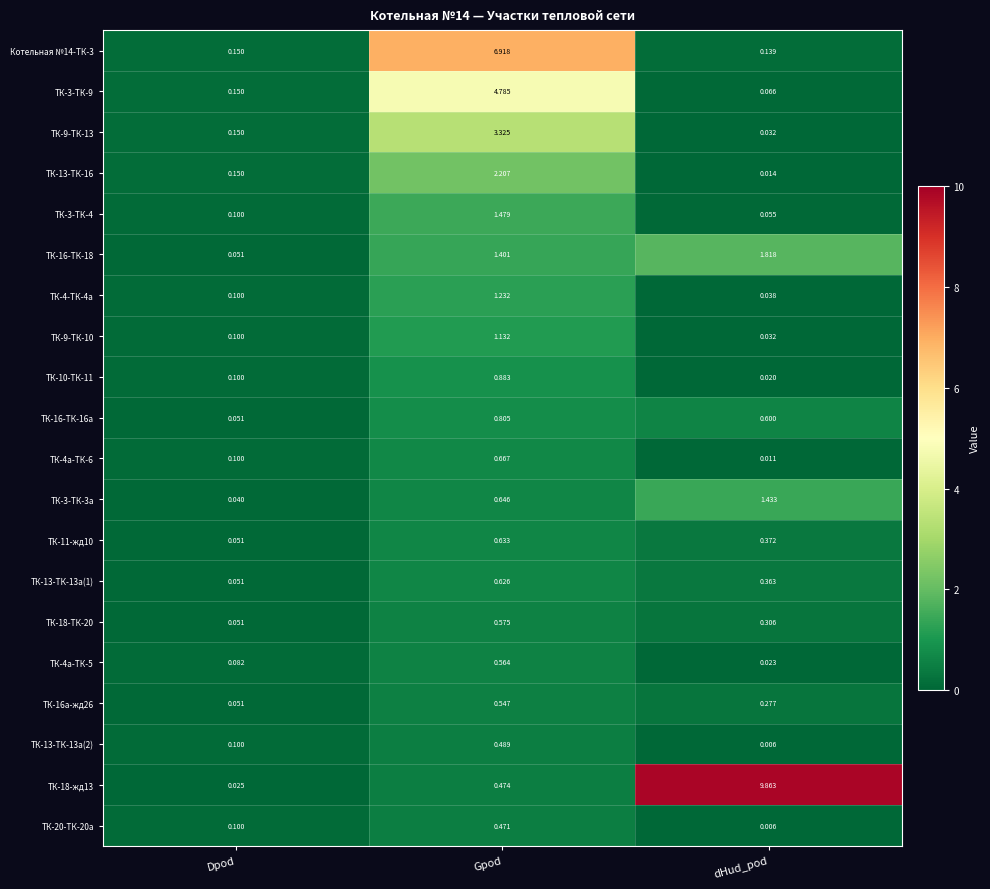

At which category does the chart reach its minimum across all series?

dHud_pod